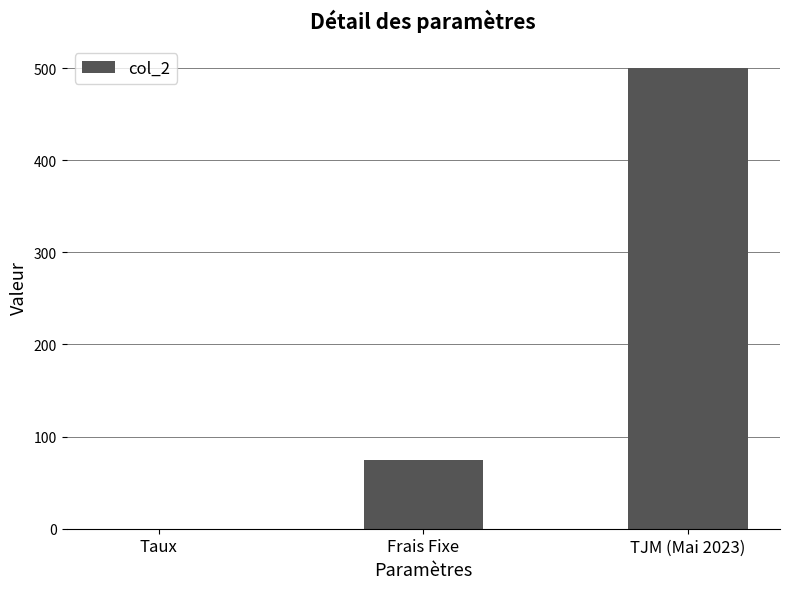

True or false: the data shows 863.1 at TJM (Mai 2023).

False